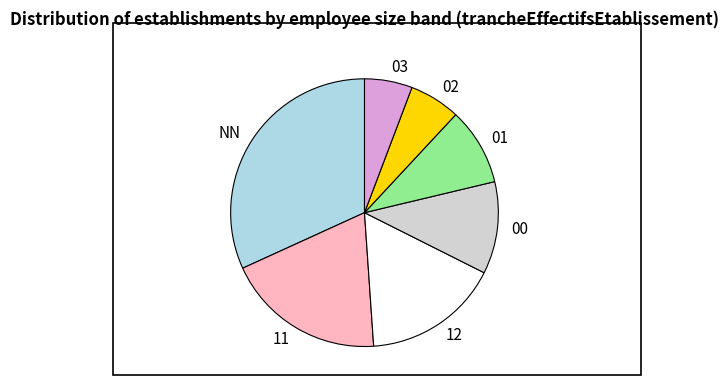

Is there a majority slice in this chart?

No